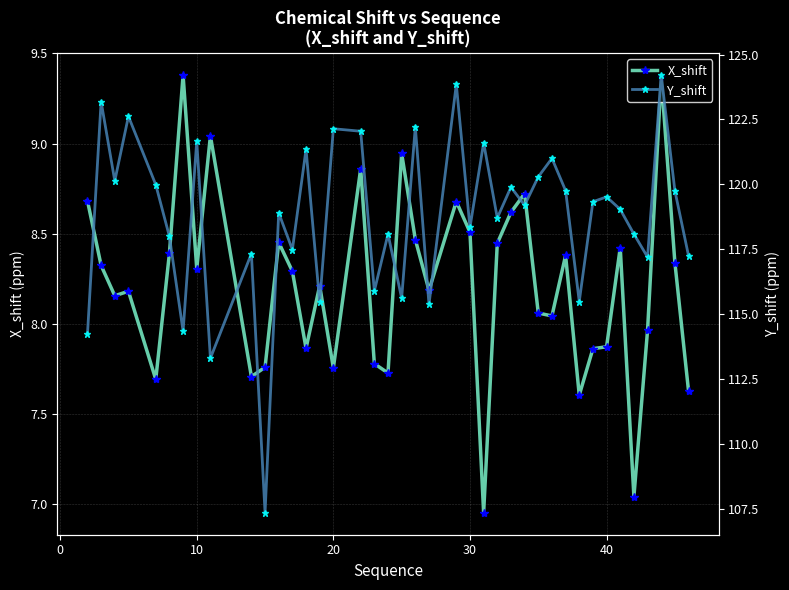

In Y_shift, how many points are lower than both neighbors (excluding endpoints)?

14